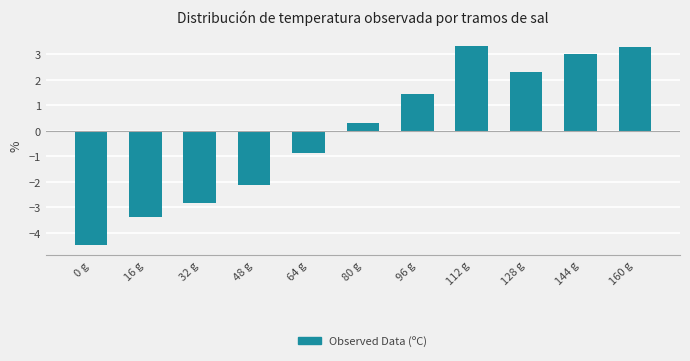

Reading right to left, list all the values displayed in this chart.

3.3	3.0	2.3	3.3	1.5	0.3	-0.9	-2.1	-2.8	-3.4	-4.5